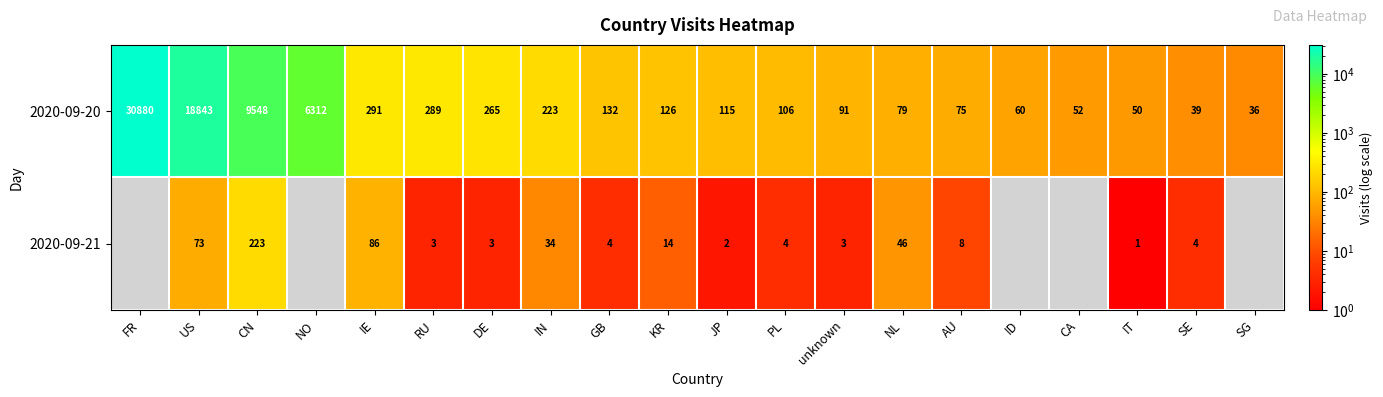

What is the difference between the highest and lowest values at CN?

9325